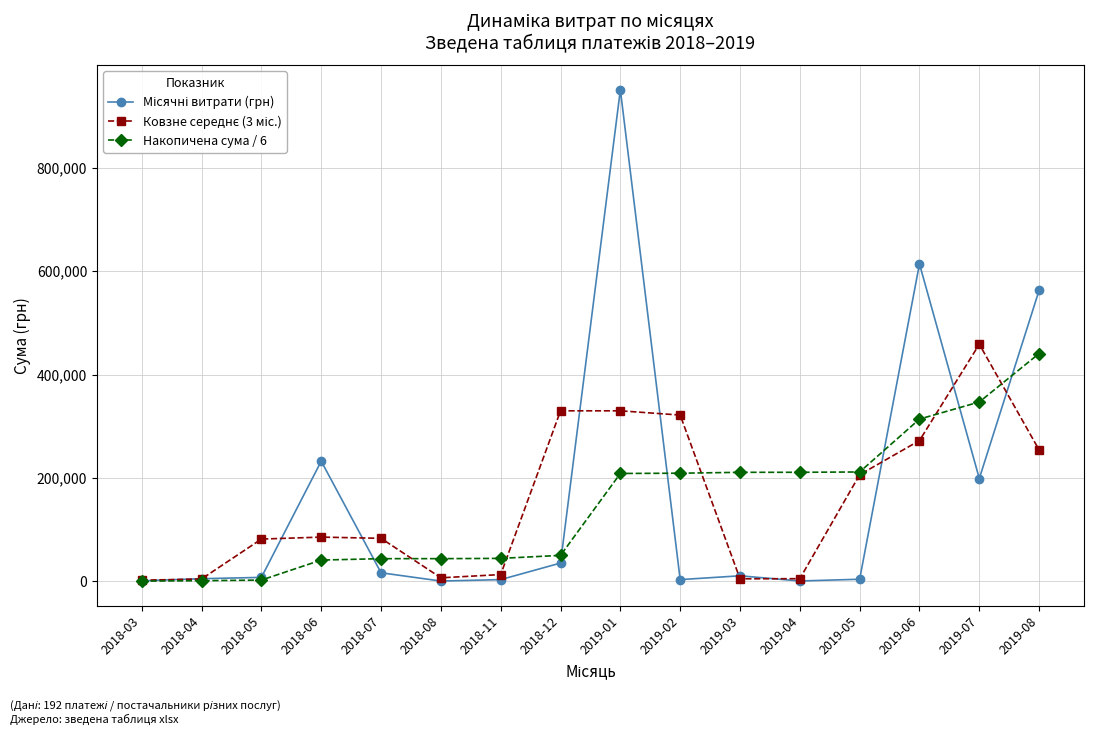

What is the spread (max minus min) of values at 2019-06?

341904.5